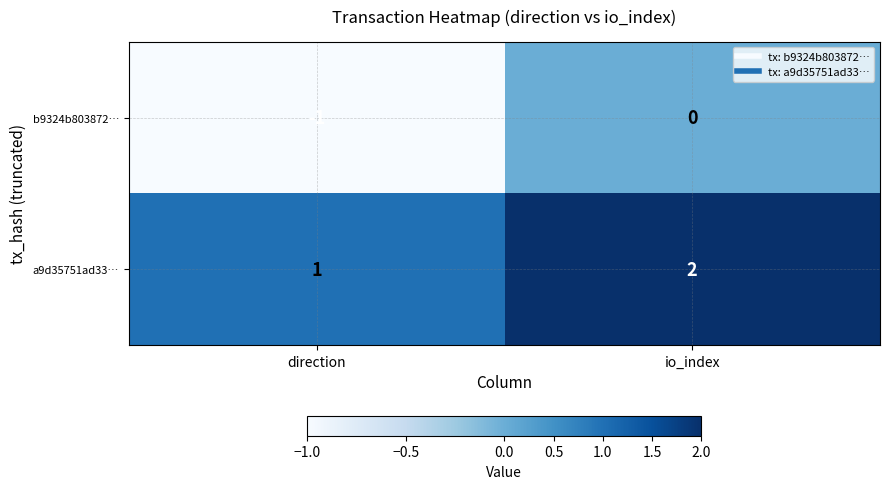

True or false: a9d35751ad33… has a value of 4 at io_index.

False